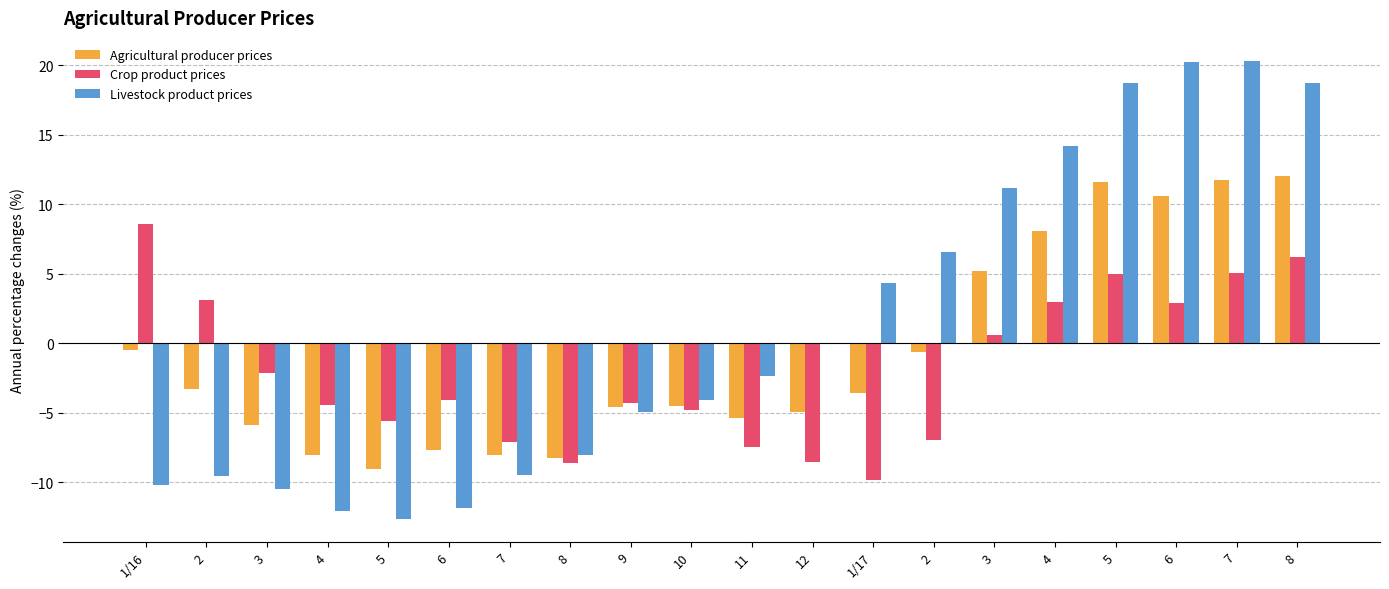

What is the label of the 5th bar from the left?

5